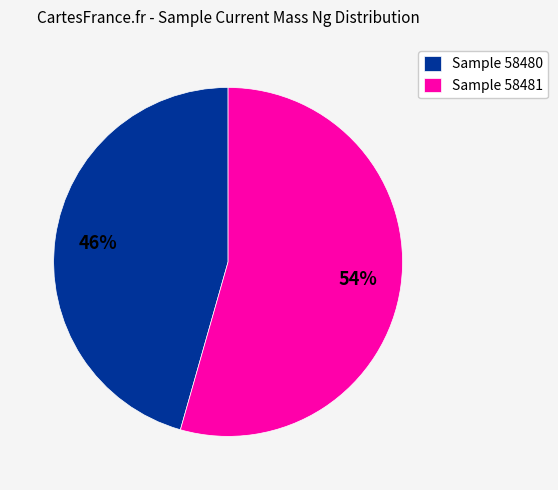

How many segments does this pie chart have?

2